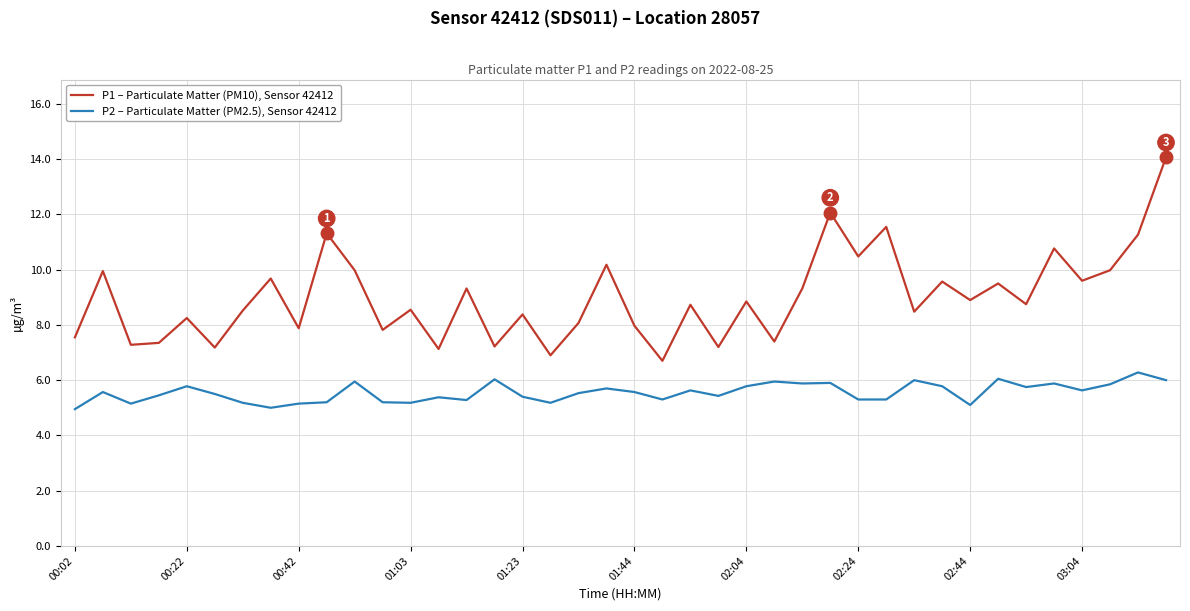

True or false: P1 – Particulate Matter (PM10), Sensor 42412 and P2 – Particulate Matter (PM2.5), Sensor 42412 intersect in this chart.

False